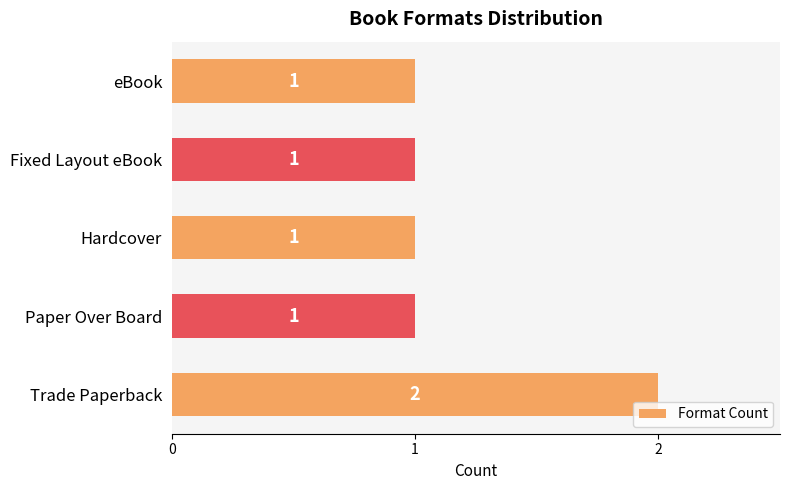

What is the ratio of the value at Paper Over Board to the value at eBook?

1.0